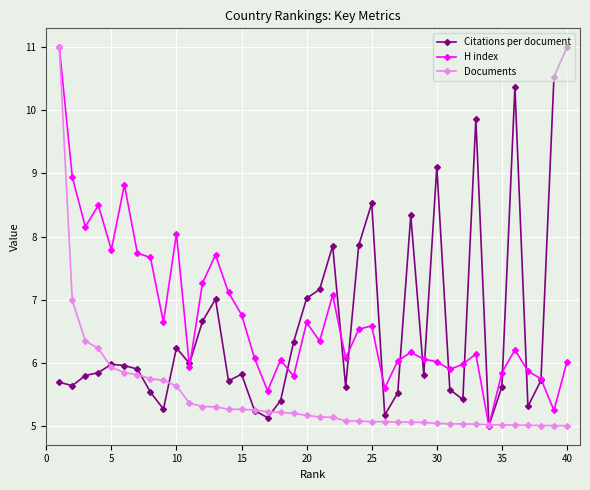

What is the maximum value for H index?

11.0